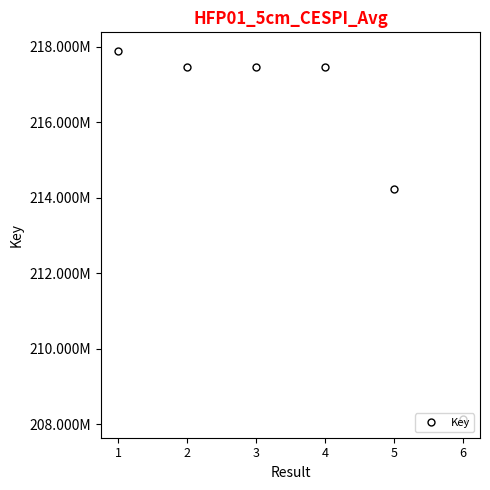

What value does the data have at 5, to the nearest 100?

214224400